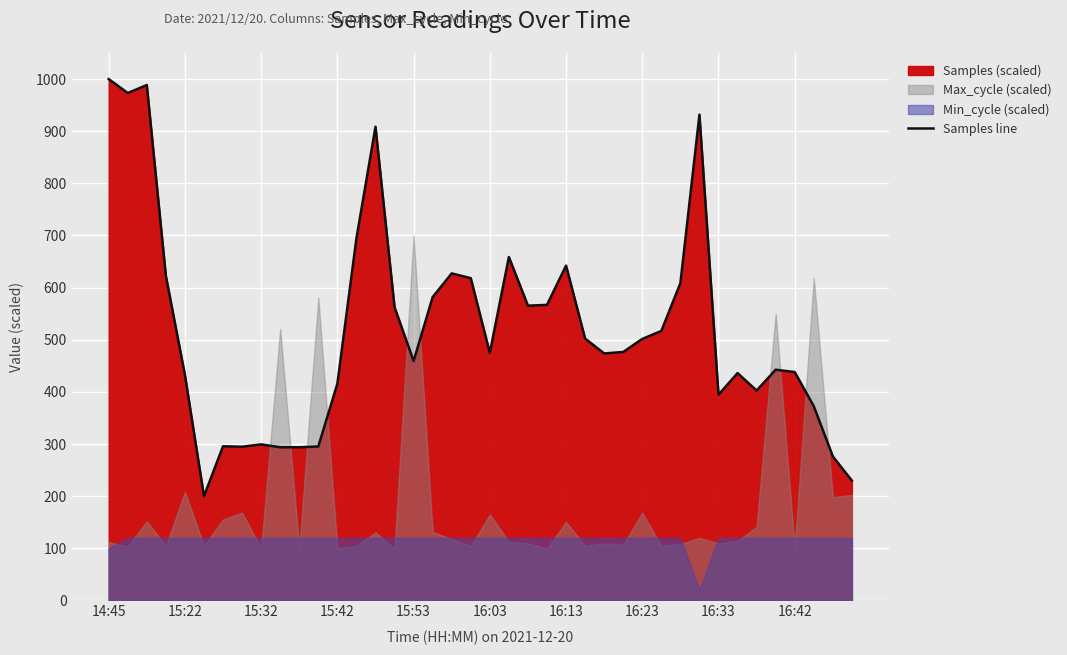

How many data points are above 476?

20